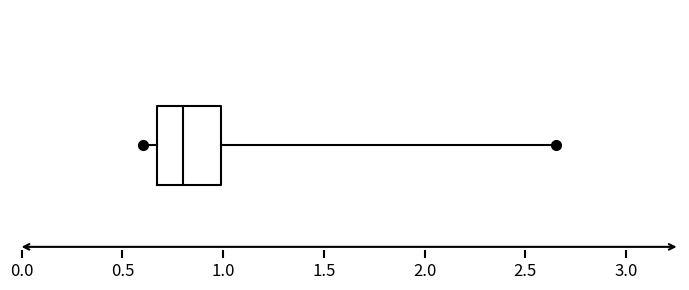

Transcribe this box plot: give where the median line is, the range the box spans, and where the two whiskers end, as read against the x-axis. The values are not printed on the chart, so give them approximately, as read against the axis.

median 0.80, box 0.65 to 1.00, whiskers 0.60 to 2.65